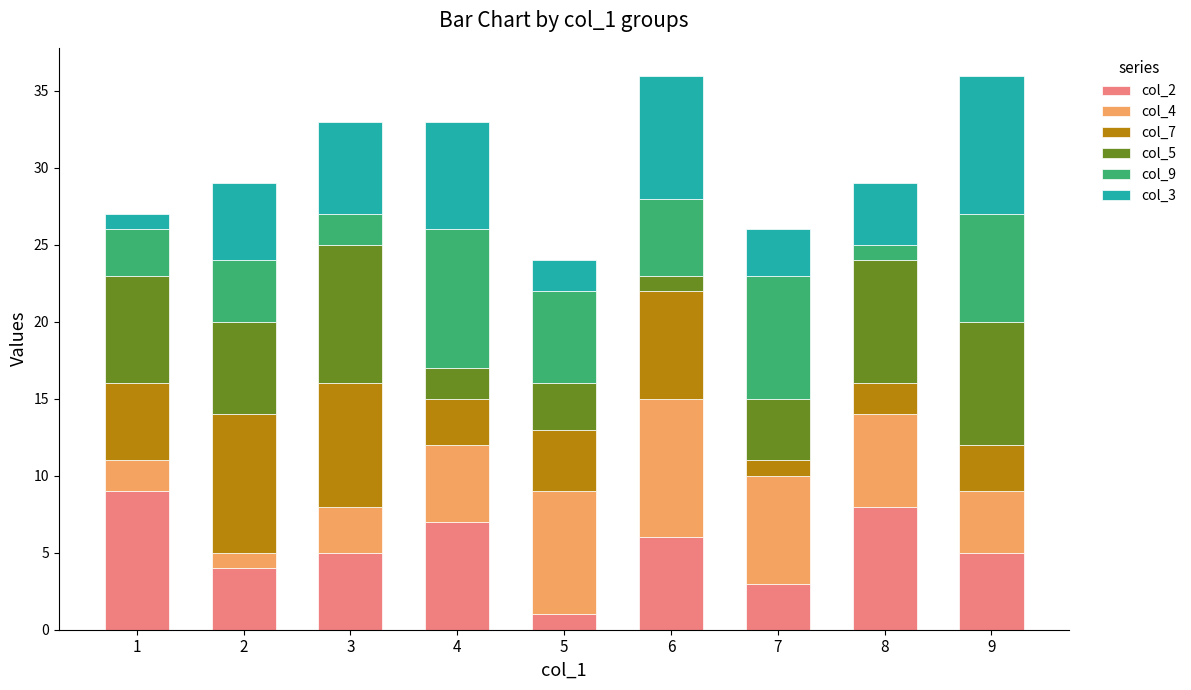

The value of col_2 at 5 is 1. True or false?

True